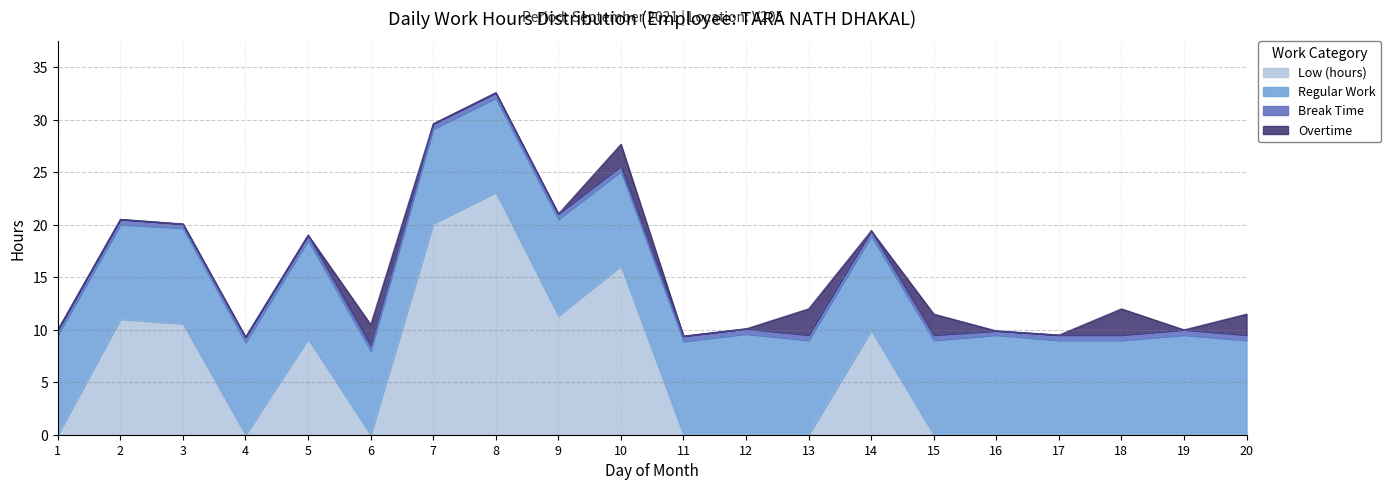

Reading right to left, list all the values displayed in this chart.

Low (hours): 20=0.0	19=0.0	18=0.0	17=0.0	16=0.0	15=0.0	14=9.9	13=0.0	12=0.0	11=0.0	10=16.1	9=11.3	8=23.1	7=20.1	6=0.0	5=9.1	4=0.0	3=10.6	2=11.0	1=0.0
Regular Work: 20=9.0	19=9.5	18=9.0	17=9.0	16=9.5	15=9.0	14=9.0	13=9.0	12=9.6	11=8.9	10=9.0	9=9.2	8=9.0	7=9.0	6=8.0	5=9.4	4=8.8	3=9.1	2=9.0	1=9.5
Break Time: 20=0.5	19=0.5	18=0.5	17=0.5	16=0.4	15=0.5	14=0.5	13=0.5	12=0.5	11=0.5	10=0.5	9=0.5	8=0.5	7=0.5	6=0.5	5=0.5	4=0.5	3=0.4	2=0.5	1=0.5
Overtime: 20=2.0	19=0.0	18=2.5	17=0.0	16=0.0	15=2.0	14=0.0	13=2.5	12=0.0	11=0.0	10=2.1	9=0.0	8=0.0	7=0.0	6=2.0	5=0.0	4=0.0	3=0.0	2=0.0	1=0.0